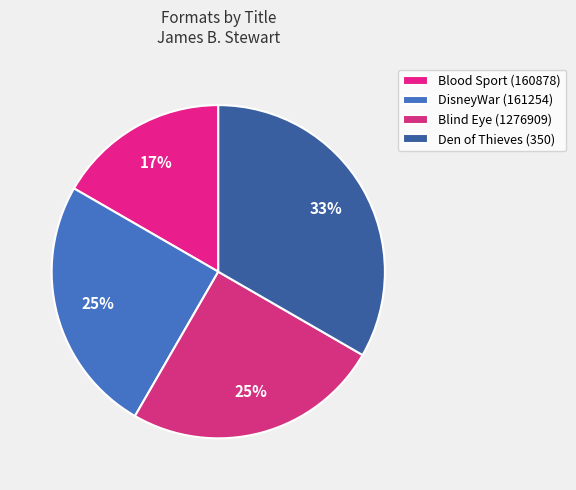

True or false: Blood Sport (160878) accounts for 17% of the total.

True